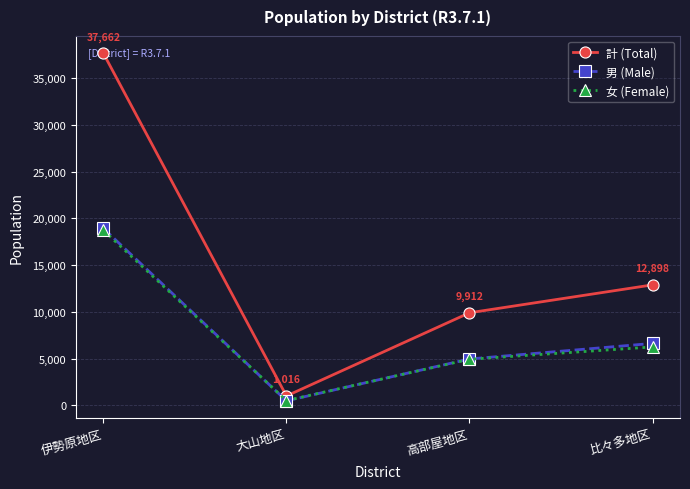

Reading left to right, what are all the values shown in this chart?

計 (Total): 37662	1016	9912	12898
男 (Male): 18935	495	4971	6638
女 (Female): 18727	521	4941	6260